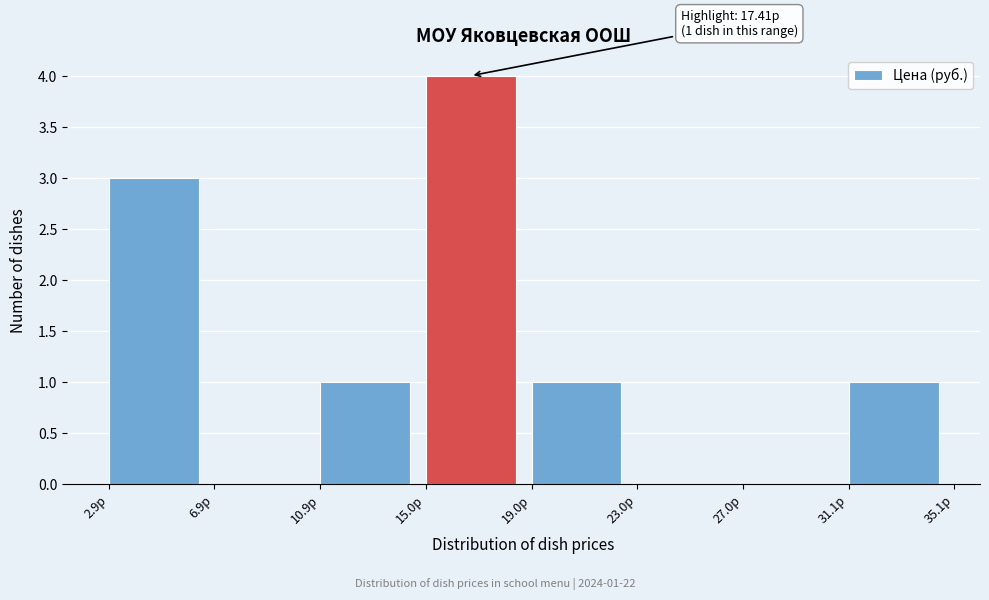

Which range on the x-axis has the tallest bar?

15 to 19